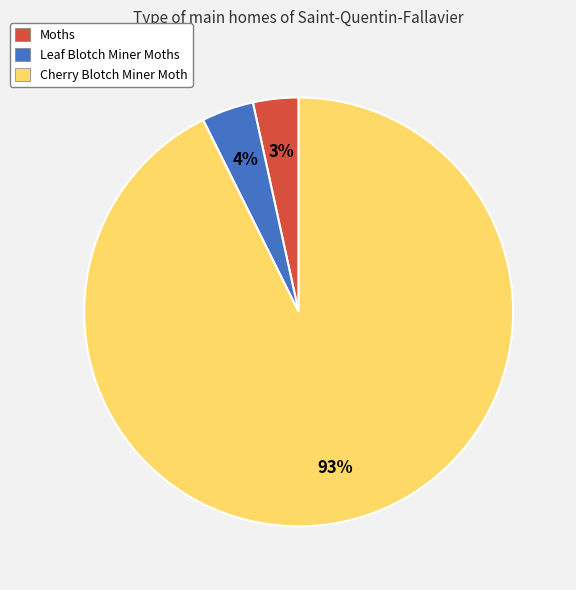

Is it true that Cherry Blotch Miner Moth is 93% of the pie?

True